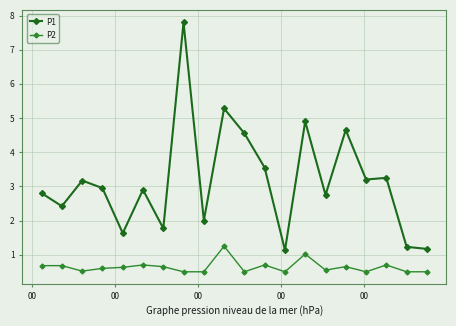

True or false: P2 has more than 2 interior local peaks.

True